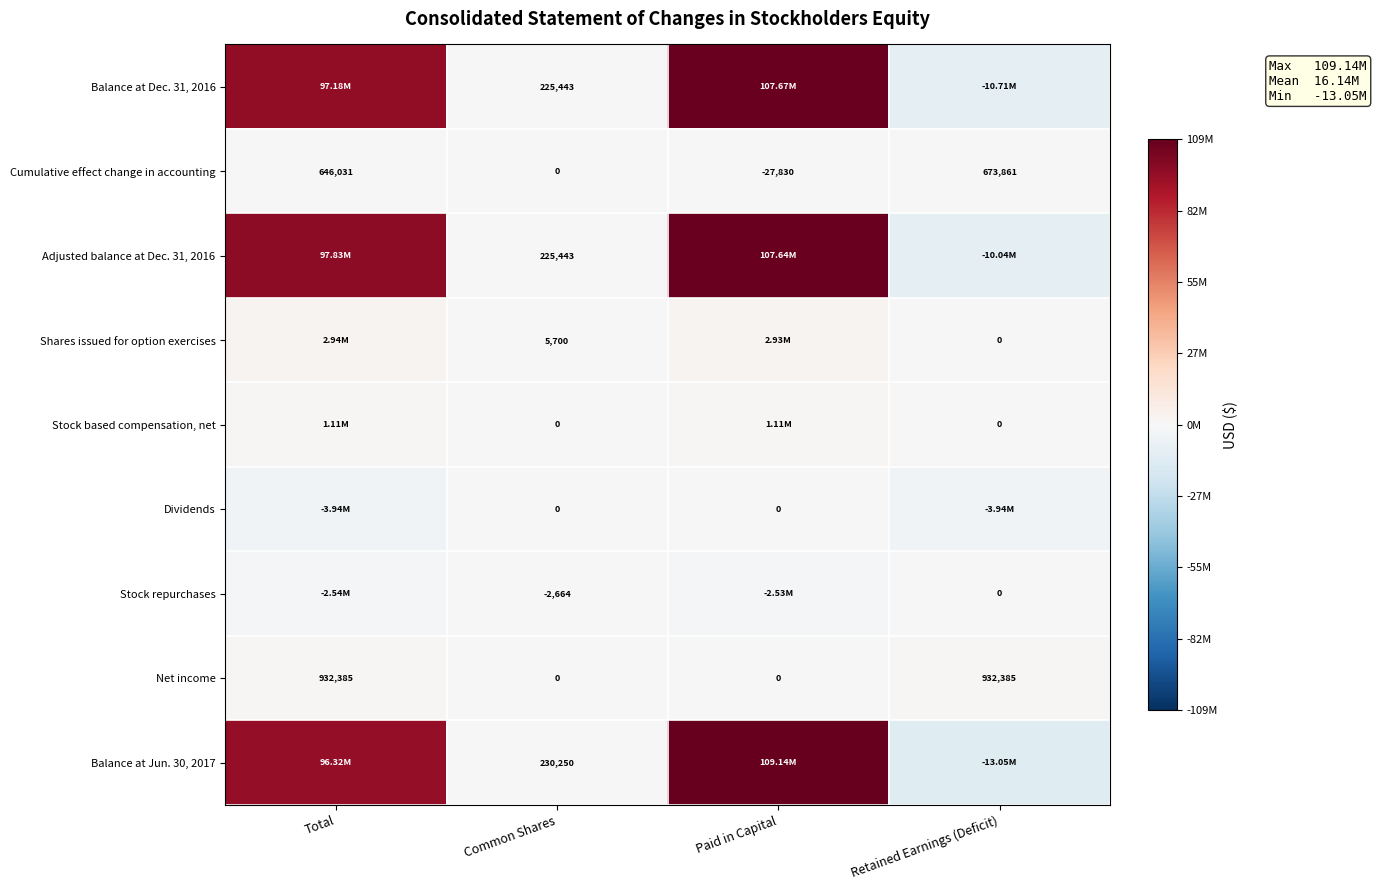

What is the spread (max minus min) of values at Common Shares?

232914